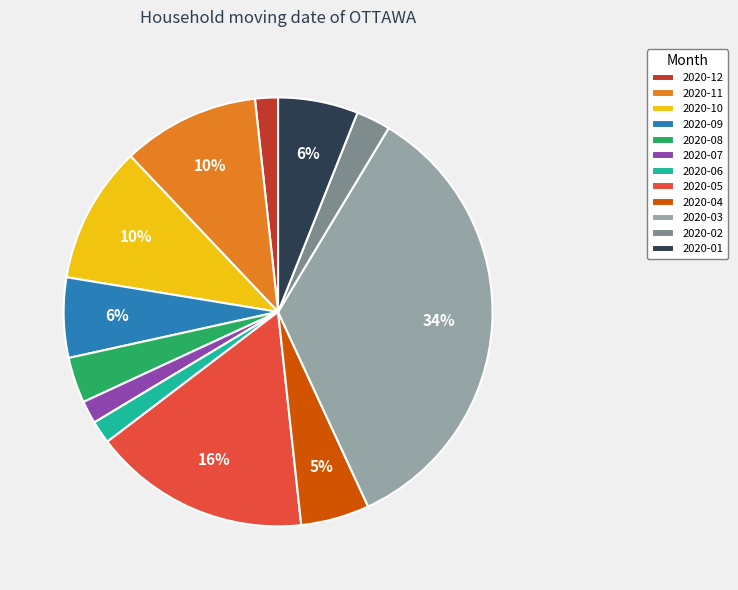

To the nearest percent, what percentage of the pie is 2020-02?

3%